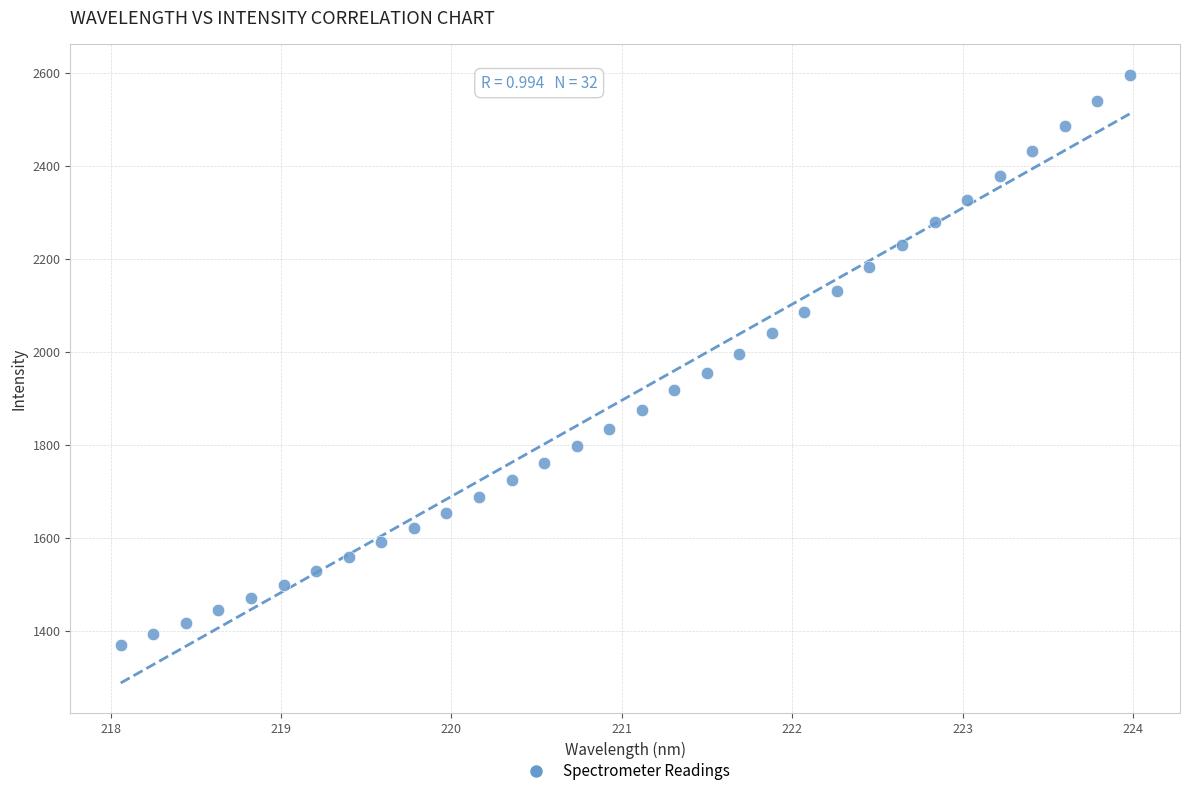

What is the range of X values (max minus min)?

5.9